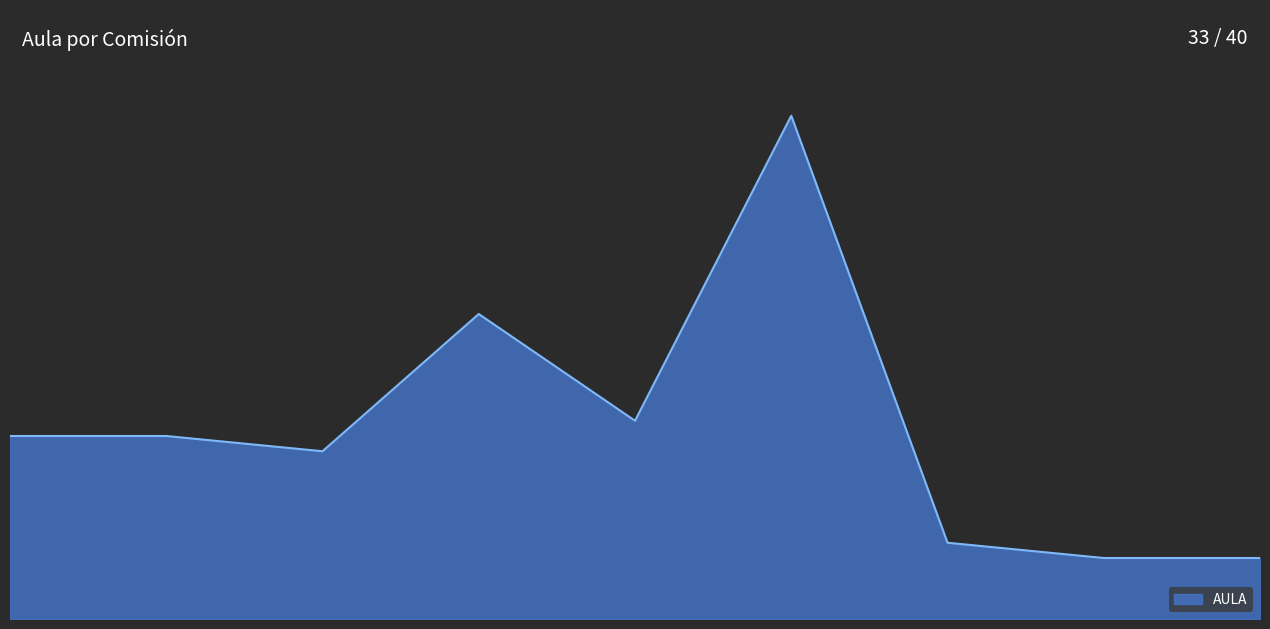

Reading right to left, what are all the values shown in this chart?

4	4	5	33	13	20	11	12	12